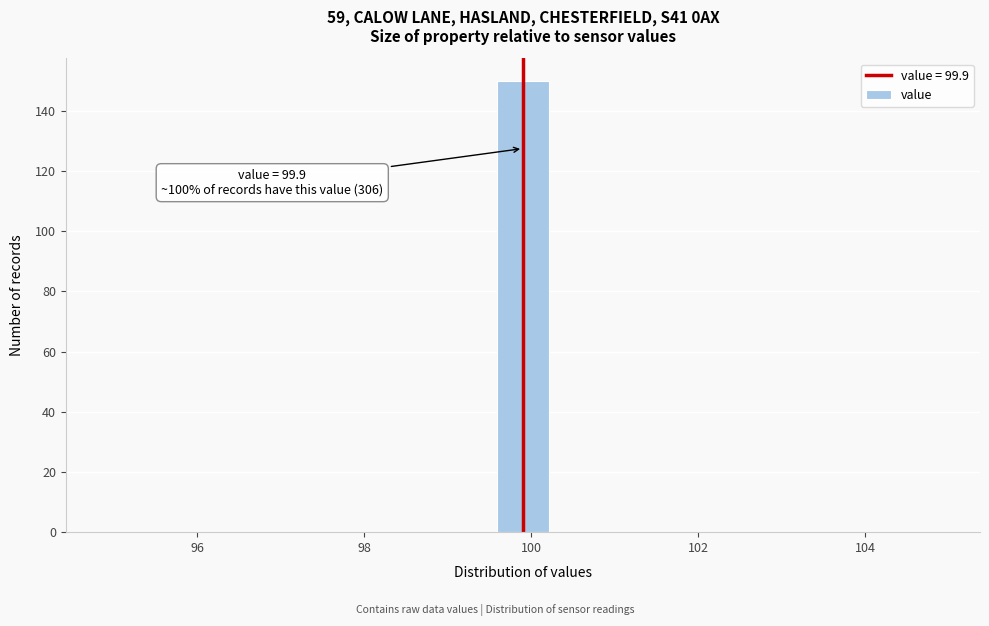

Read against the x-axis, roughly where is the centre of the tallest bar?

100.0